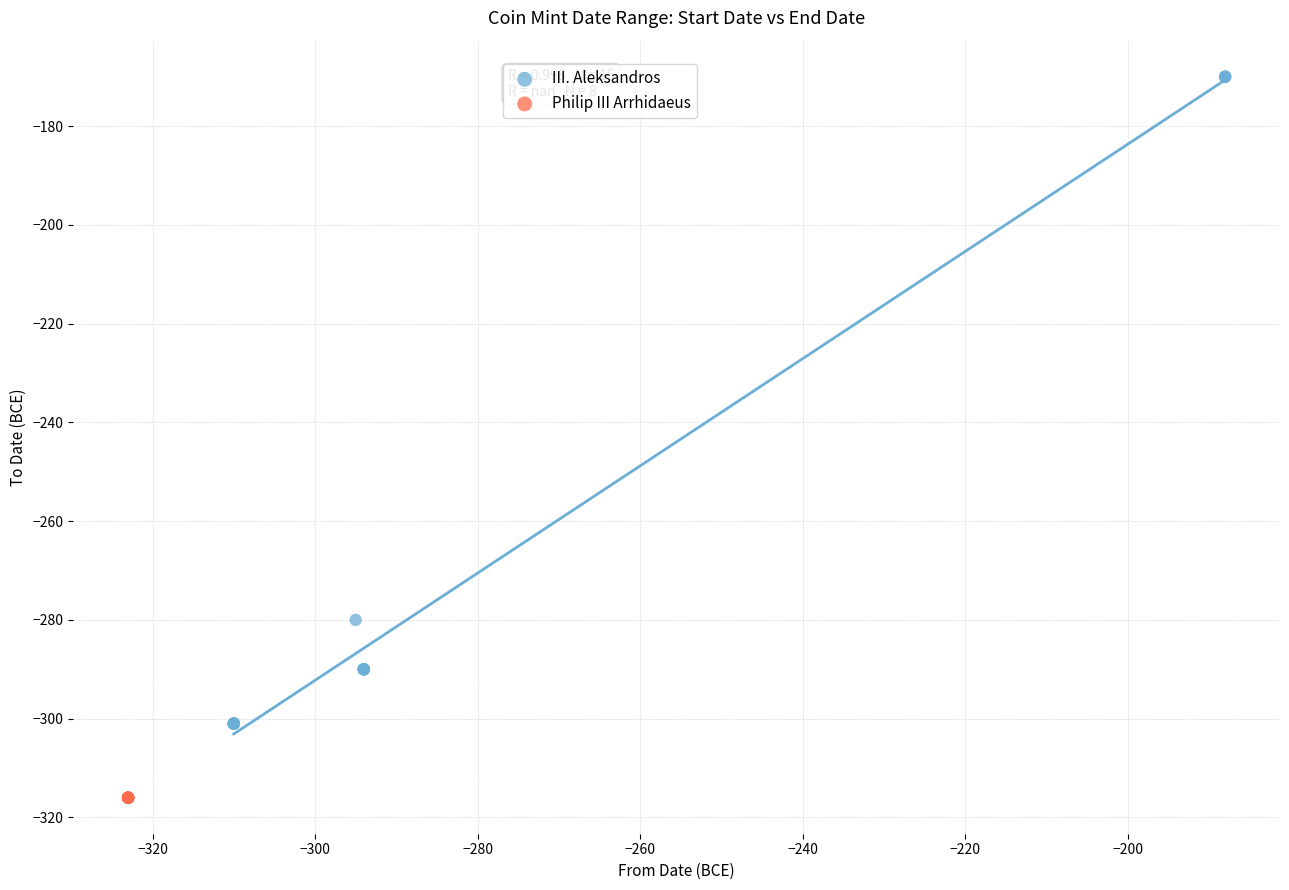

Which series contains the lowest Y value?

Philip III Arrhidaeus